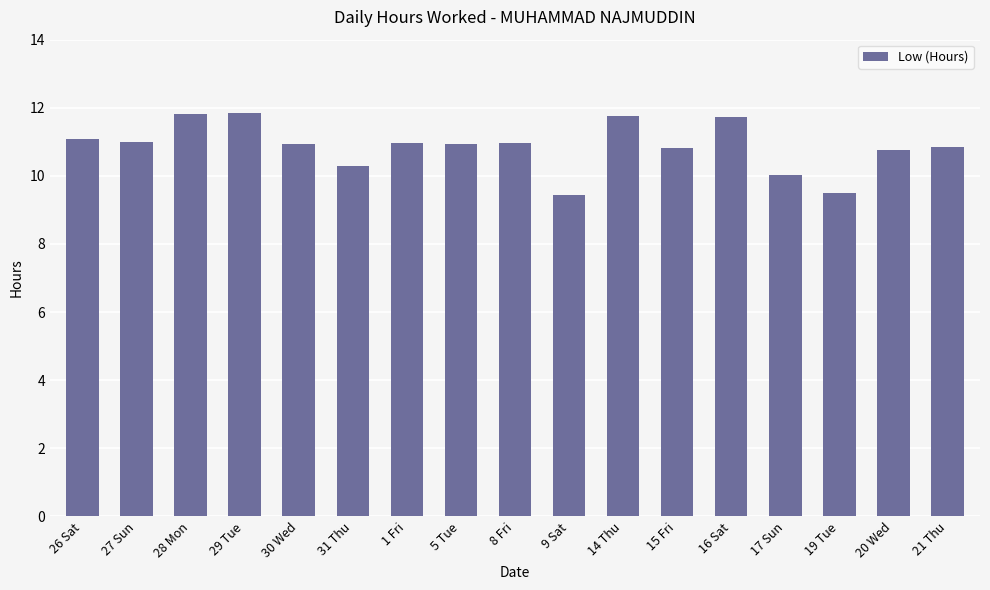

Read the value at 8 Fri.

11.0